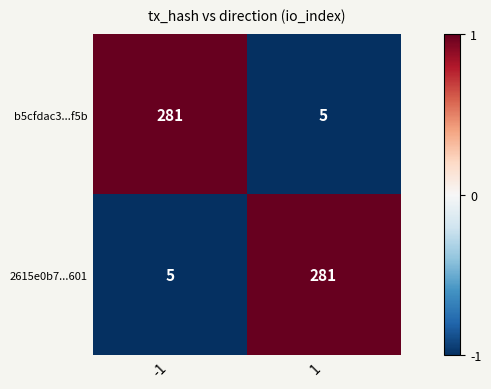

What is the spread (max minus min) of values at 1?

276